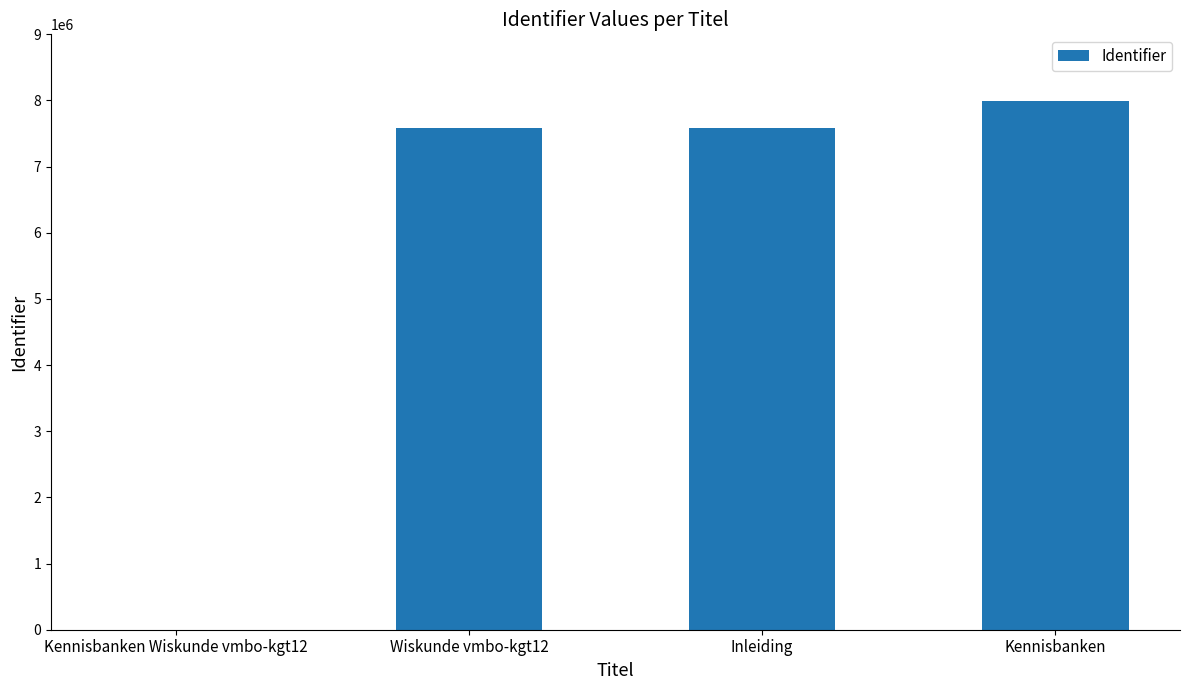

What is the sum of the values at Inleiding and Kennisbanken?

15576307